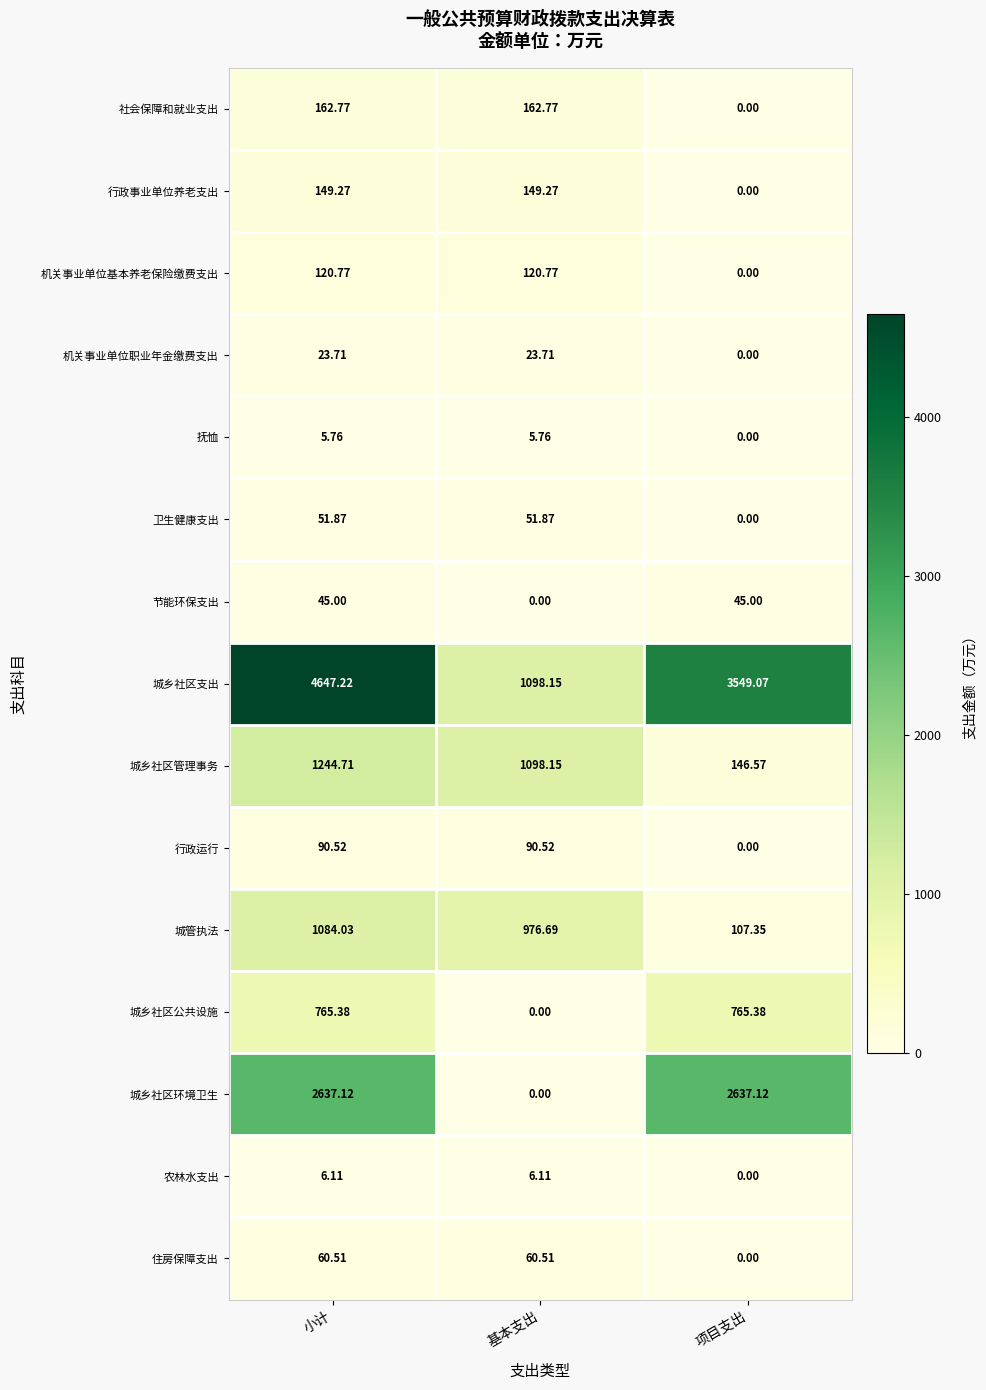

Which series has the largest range (max minus min)?

城乡社区支出